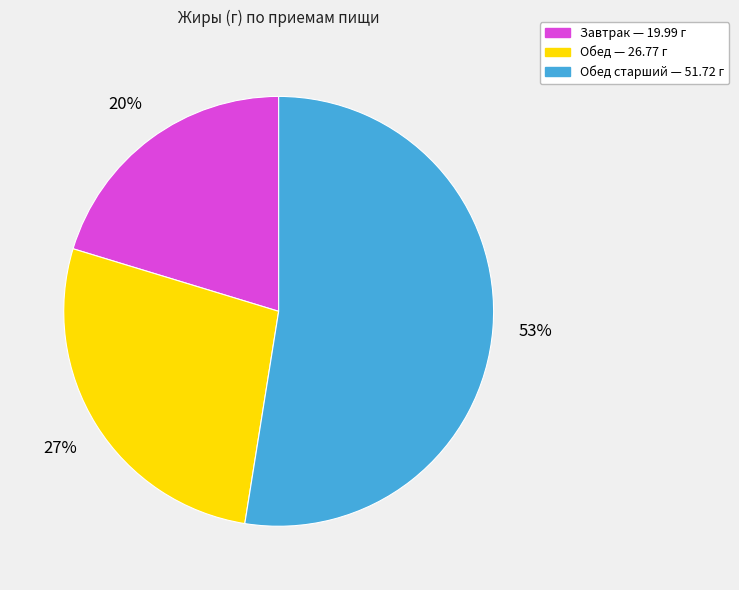

Is there a majority slice in this chart?

Yes